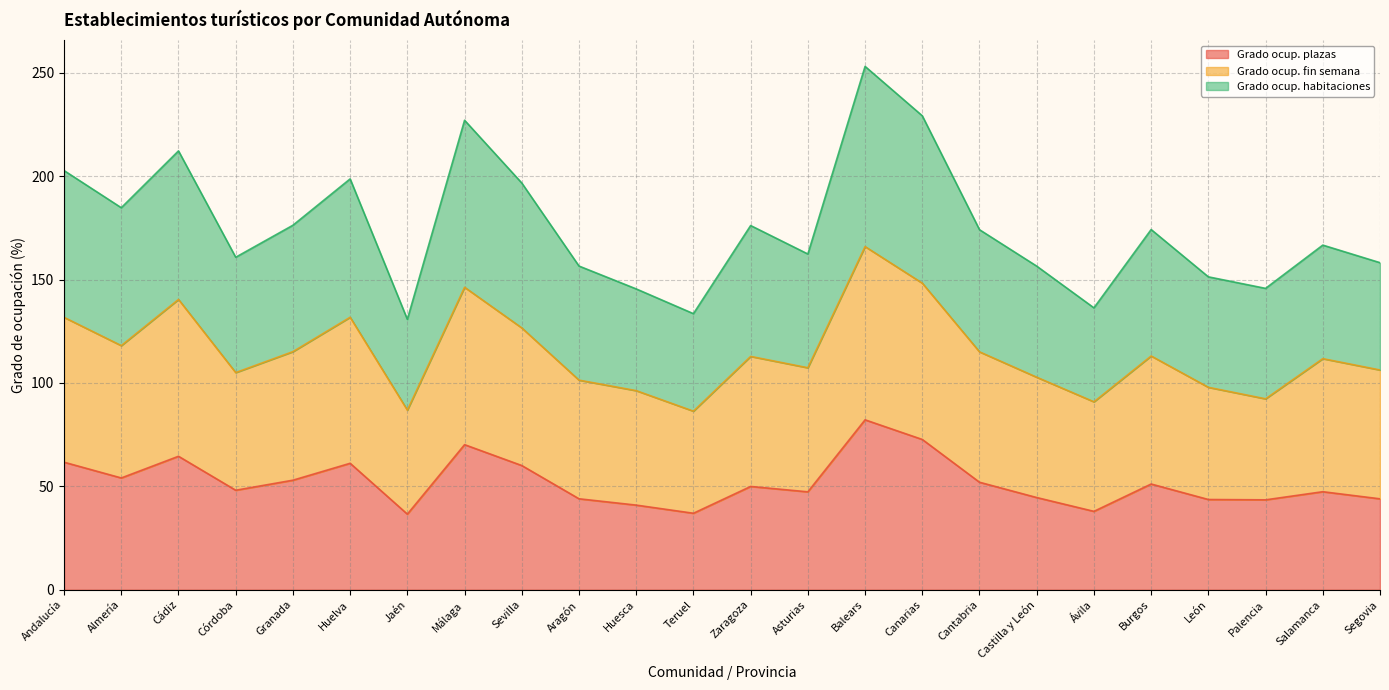

At which category is the sum across all series the highest?

Balears